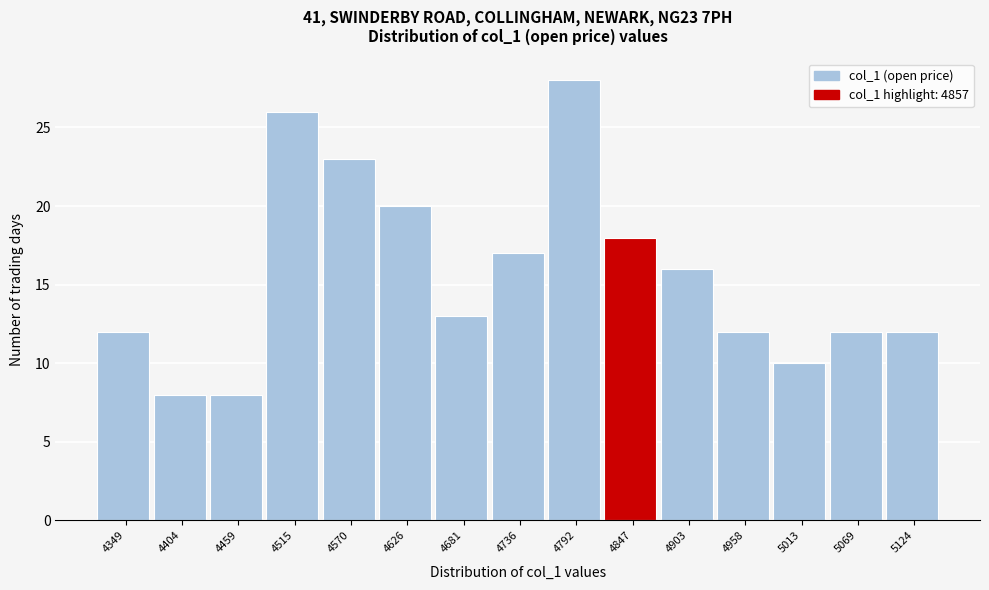

Reading left to right, extract all data points from this chart.

4349=12	4404=8	4459=8	4515=26	4570=23	4626=20	4681=13	4736=17	4792=28	4847=18	4903=16	4958=12	5013=10	5069=12	5124=12